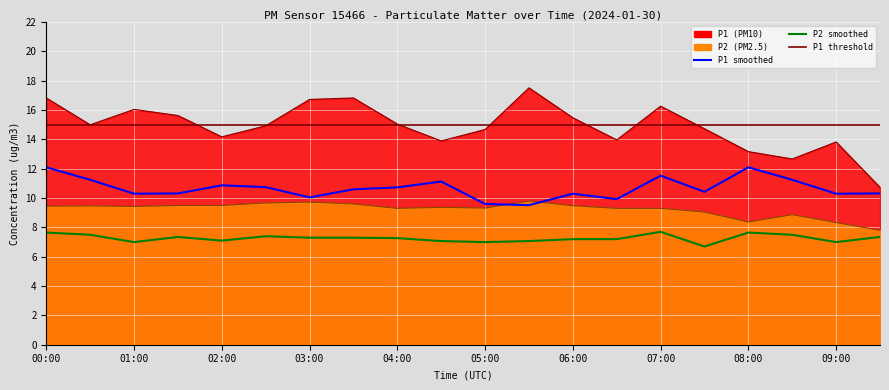

At which category is the sum across all series the highest?

00:00